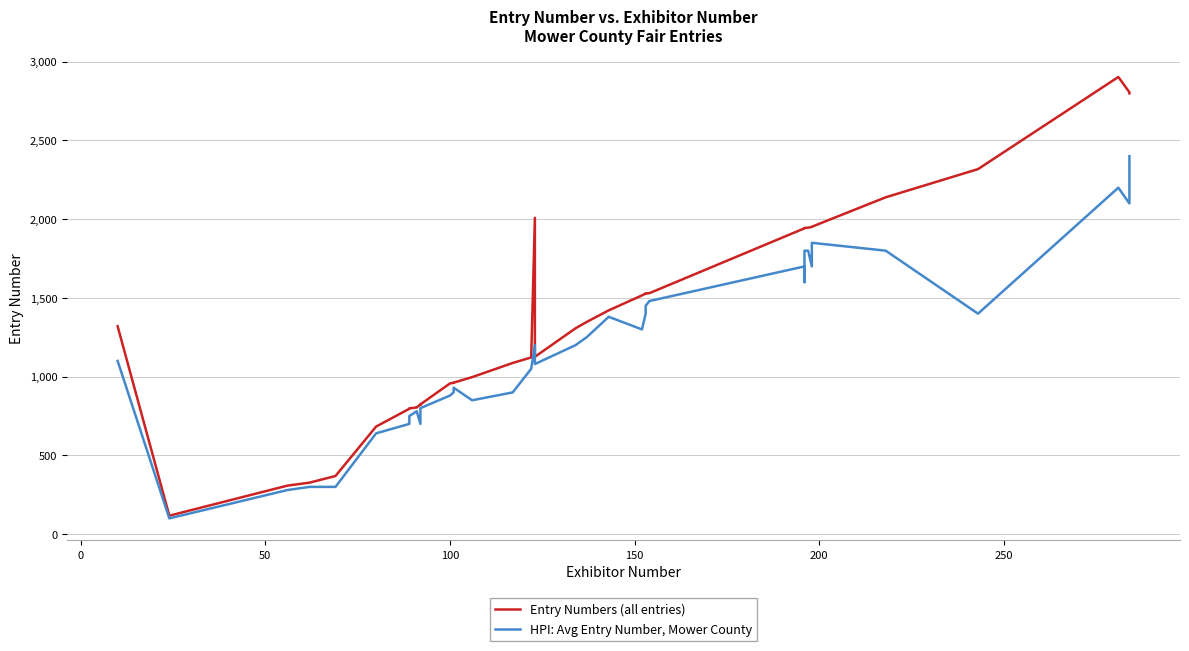

True or false: Entry Numbers (all entries) and HPI: Avg Entry Number, Mower County cross at least once.

False